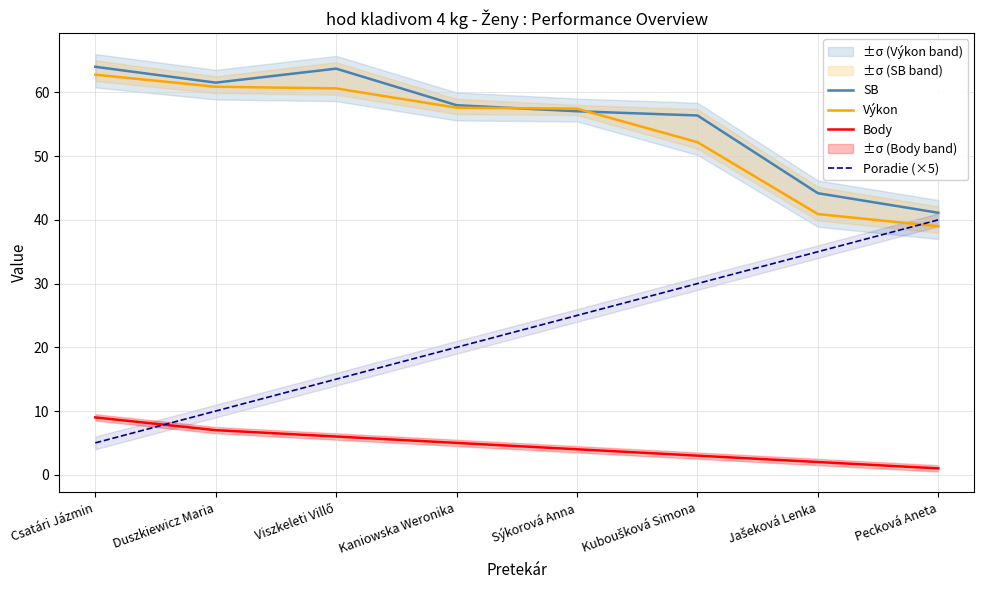

What is the maximum value shown in the chart?

64.0